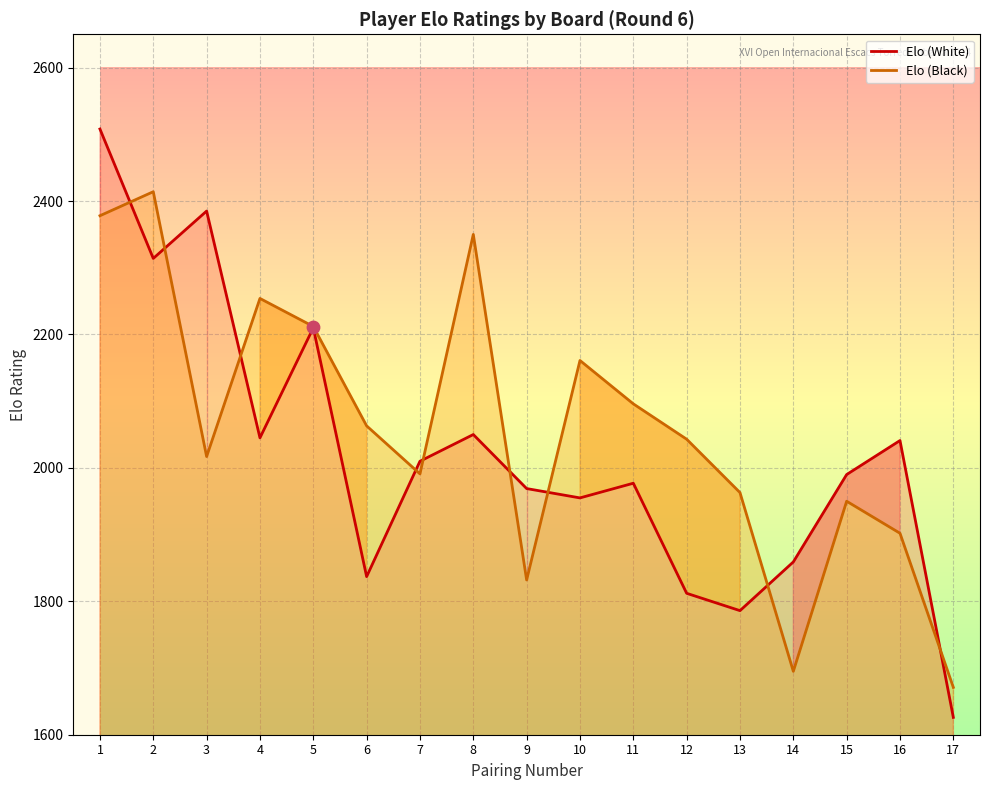

Which series contains the lowest Y value?

Elo (White)